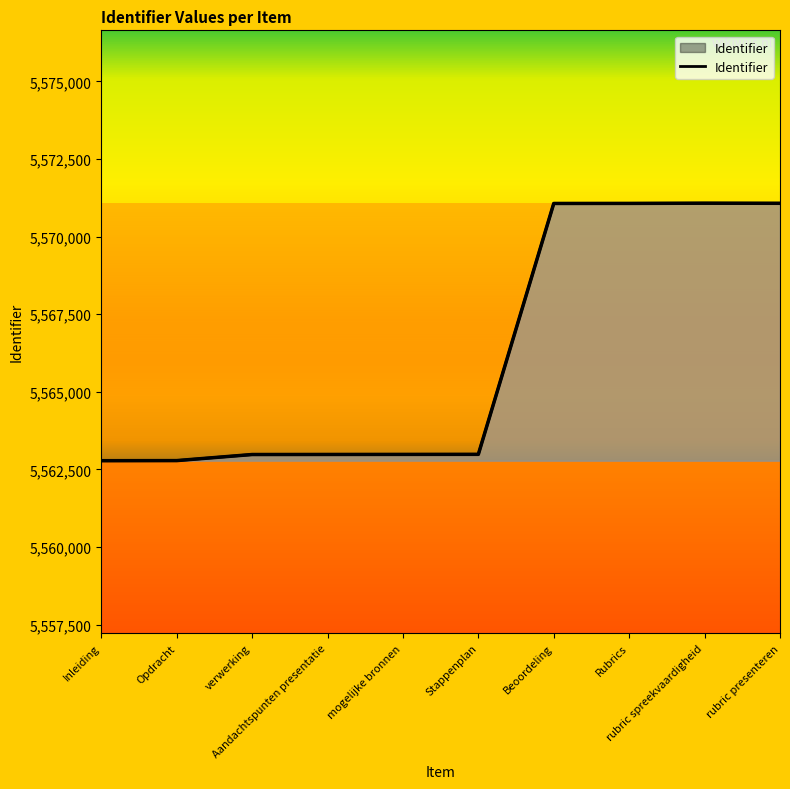

The chart shows a value of 3878897 at Opdracht. True or false?

False